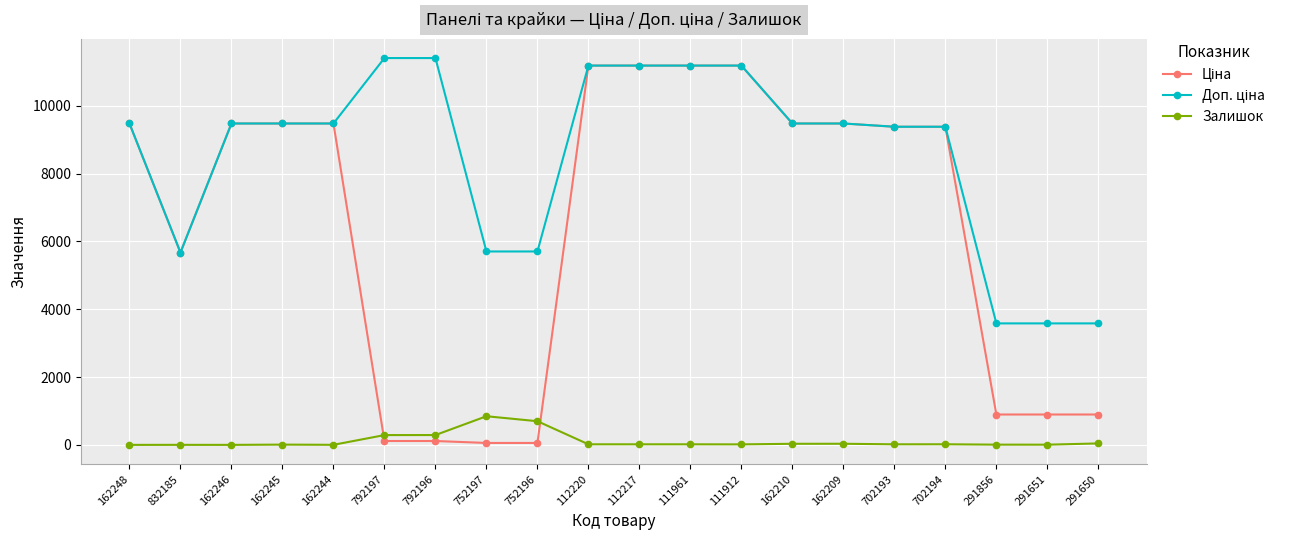

What is the difference between the highest and lowest values at 162248?

9480.1